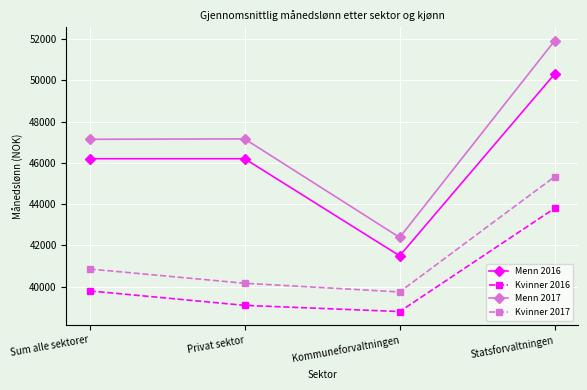

Is this an area chart (filled region under the line)?

No